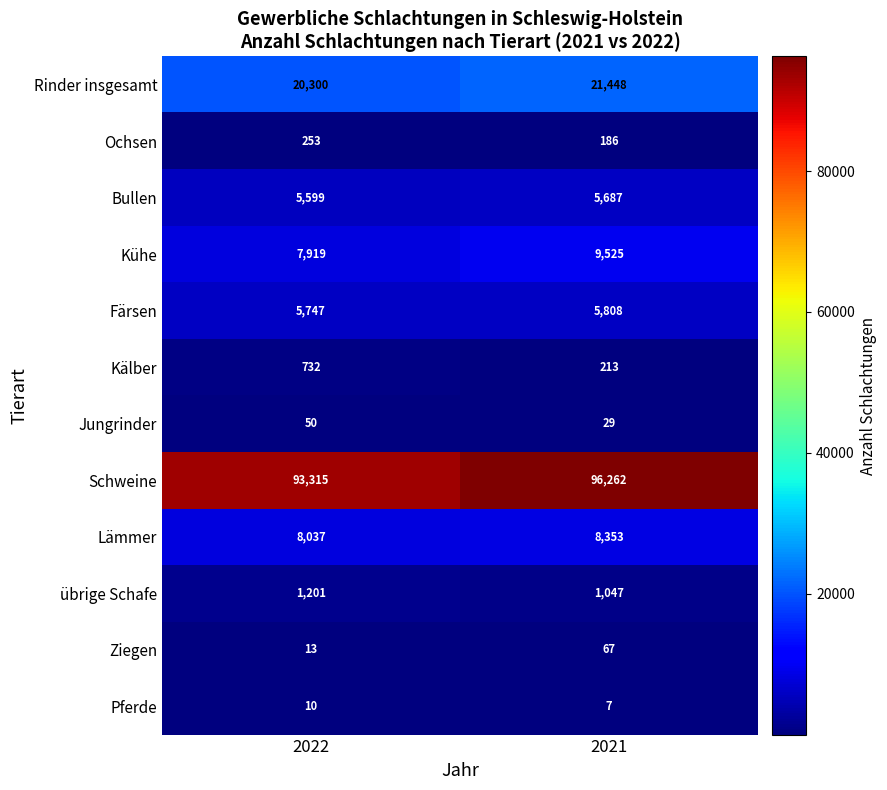

At which label does Bullen reach its minimum?

2022